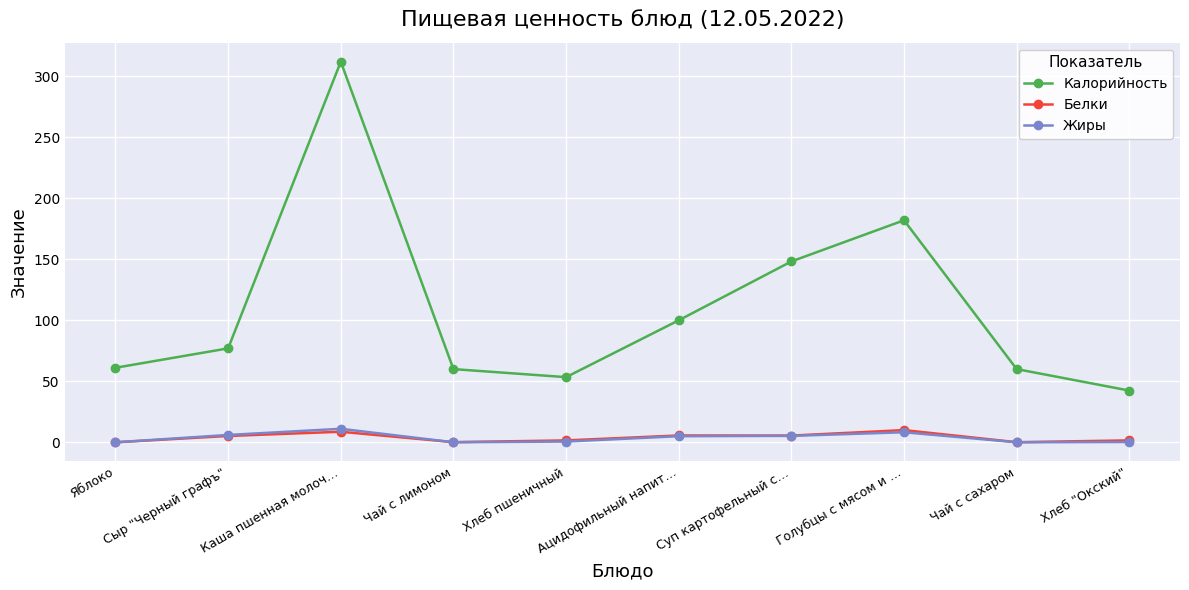

At which label does Калорийность reach its peak?

Каша пшенная молоч…